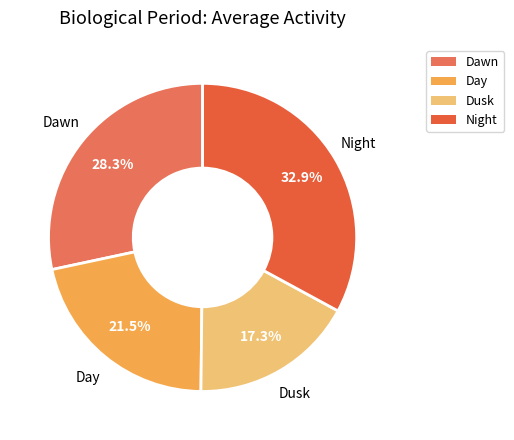

To the nearest percent, what is the difference between the largest and smallest slice percentages?

16%